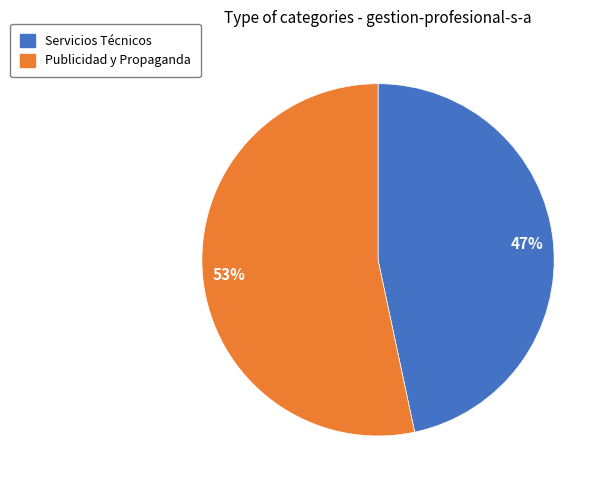

To the nearest percent, what is the average slice percentage?

50%